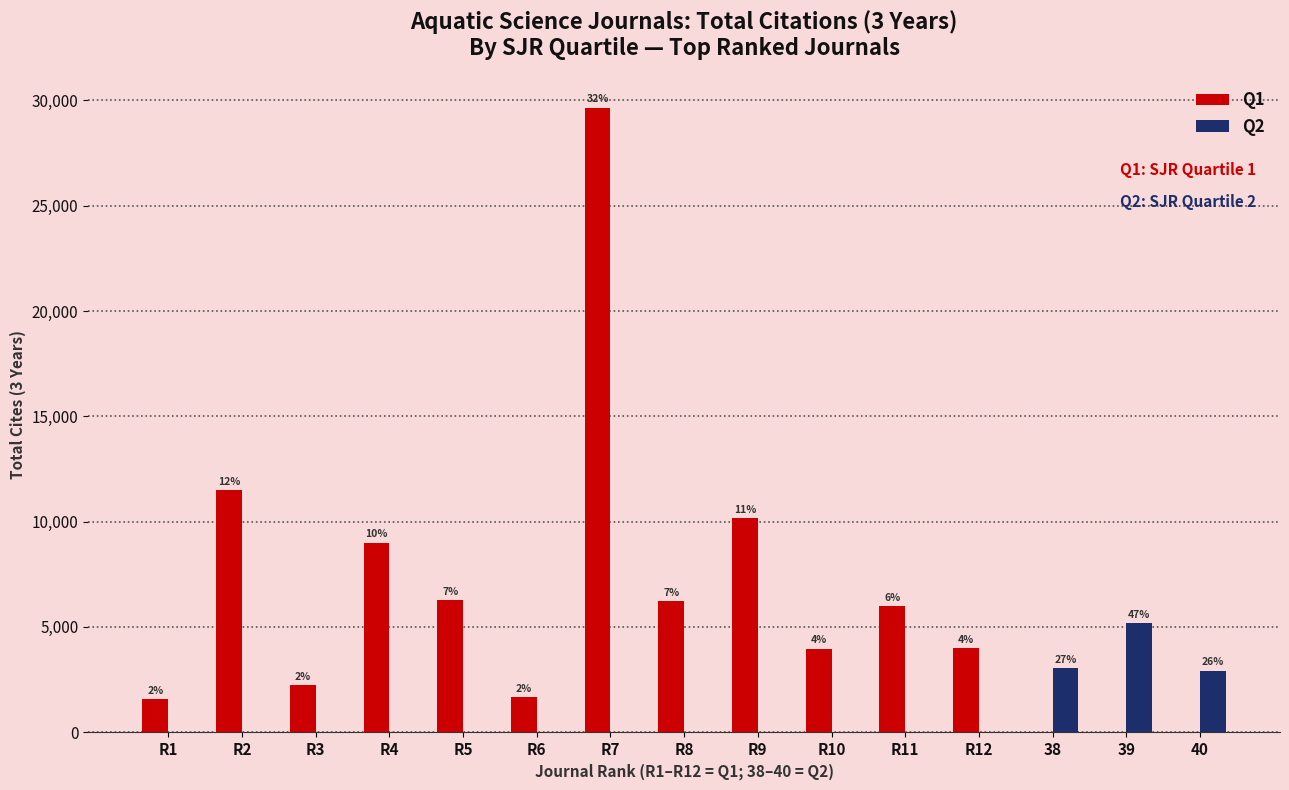

Reading left to right, what are all the values shown in this chart?

Q1: R1=1558	R2=11492	R3=2240	R4=9007	R5=6274	R6=1679	R7=29658	R8=6232	R9=10165	R10=3970	R11=5981	R12=4014	38=0	39=0	40=0
Q2: R1=0	R2=0	R3=0	R4=0	R5=0	R6=0	R7=0	R8=0	R9=0	R10=0	R11=0	R12=0	38=3051	39=5195	40=2925